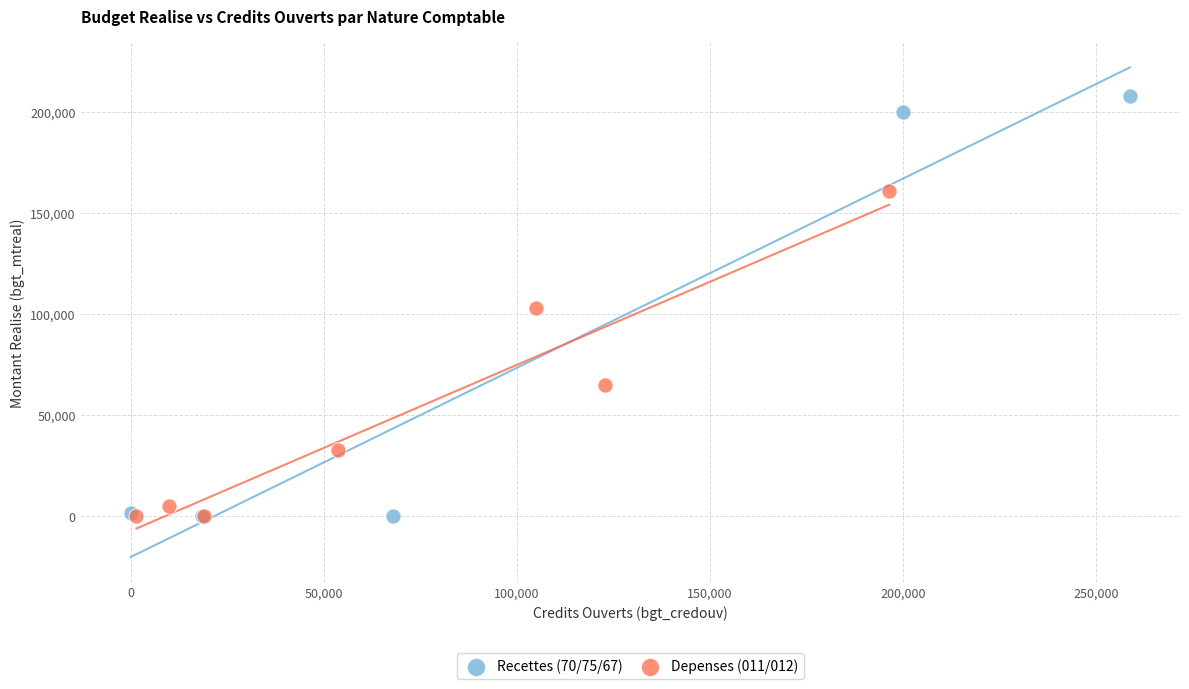

Which series contains the highest Y value?

Recettes (70/75/67)